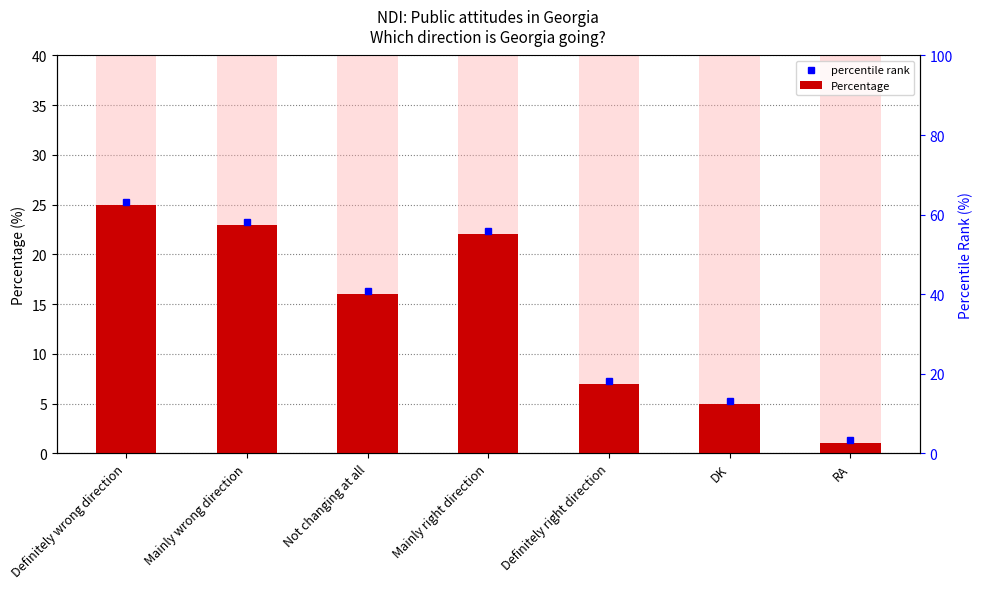

What is the difference between the second highest and second lowest values?

18